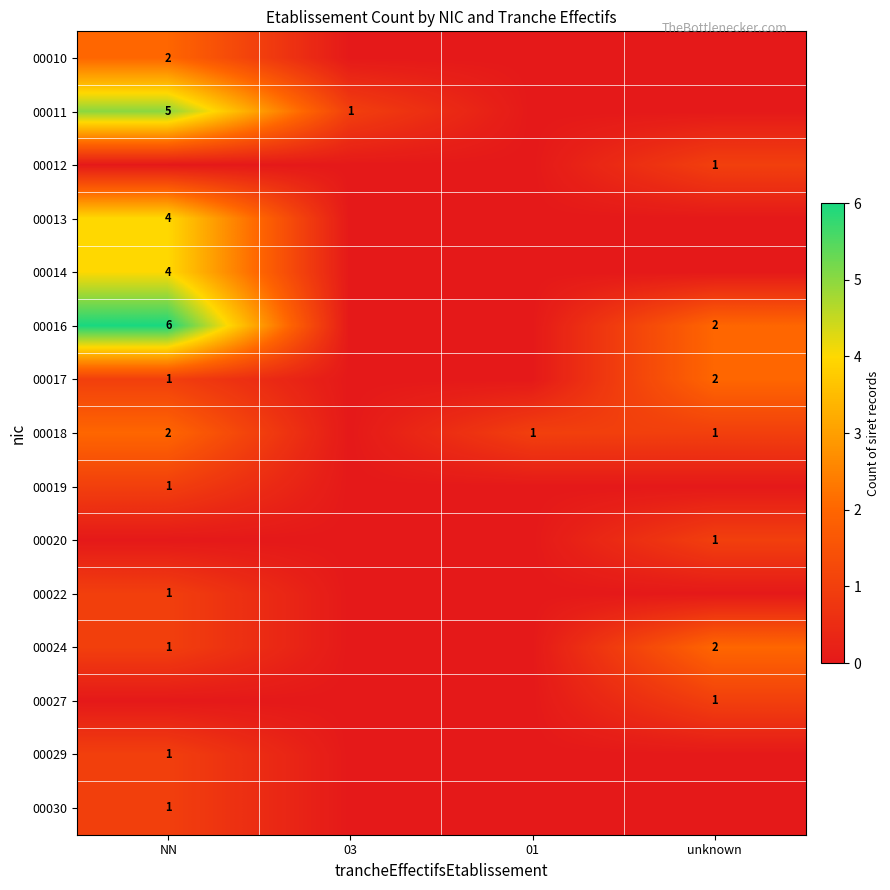

What is the sum of all 00022 values?

1